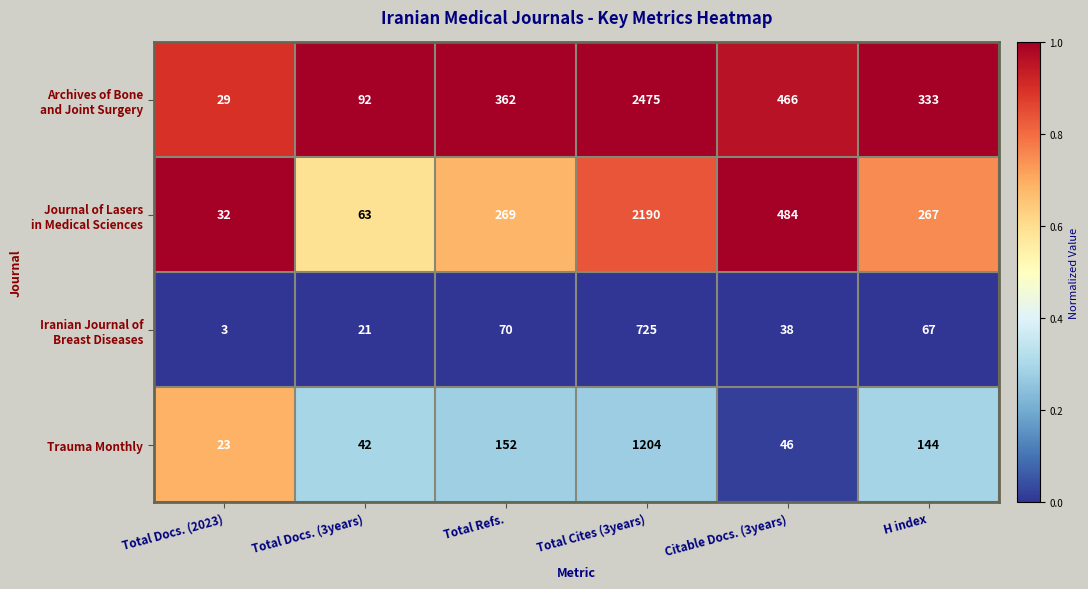

What is the difference between the highest and lowest values at Total Refs.?

292